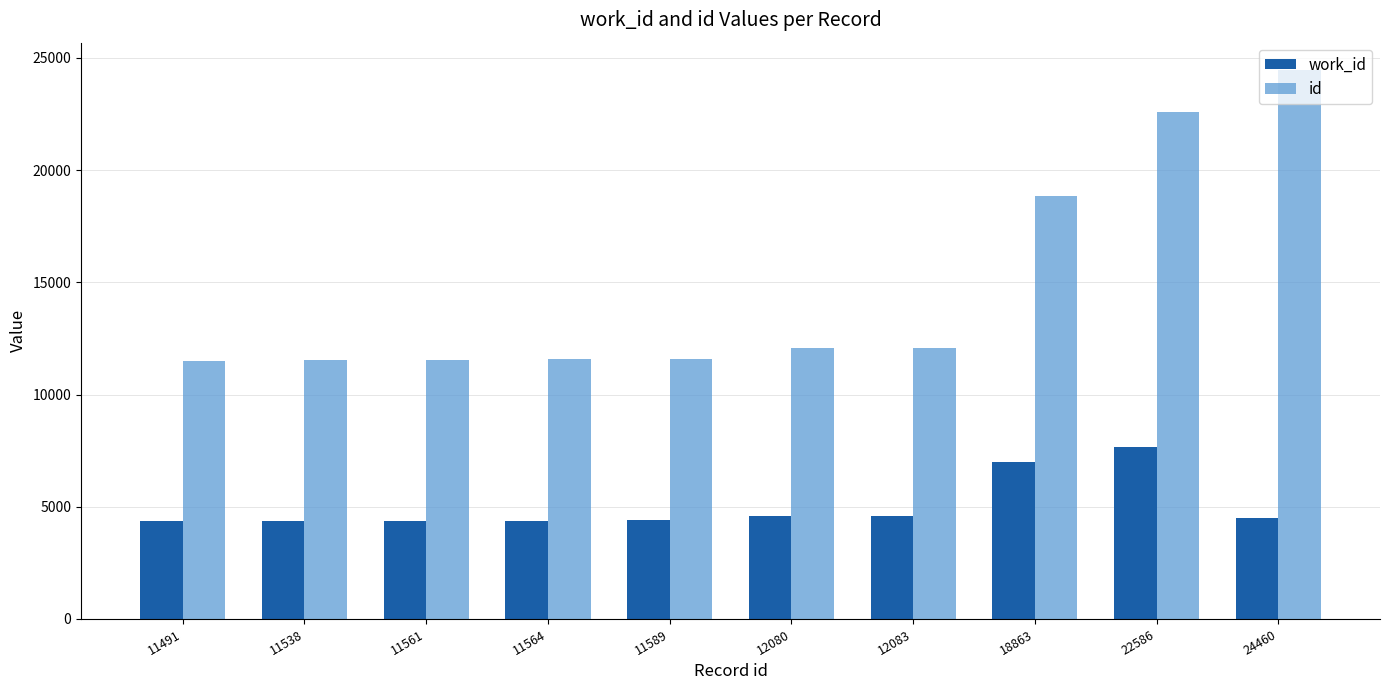

True or false: work_id has a value of 7656 at 22586.

True